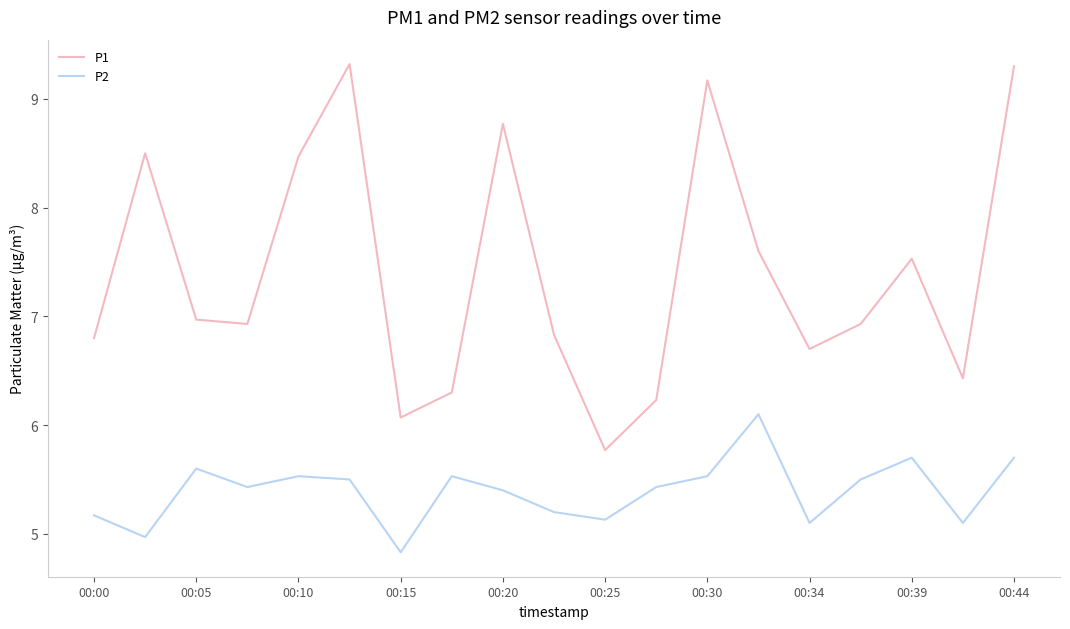

Which series has the largest range (max minus min)?

P1